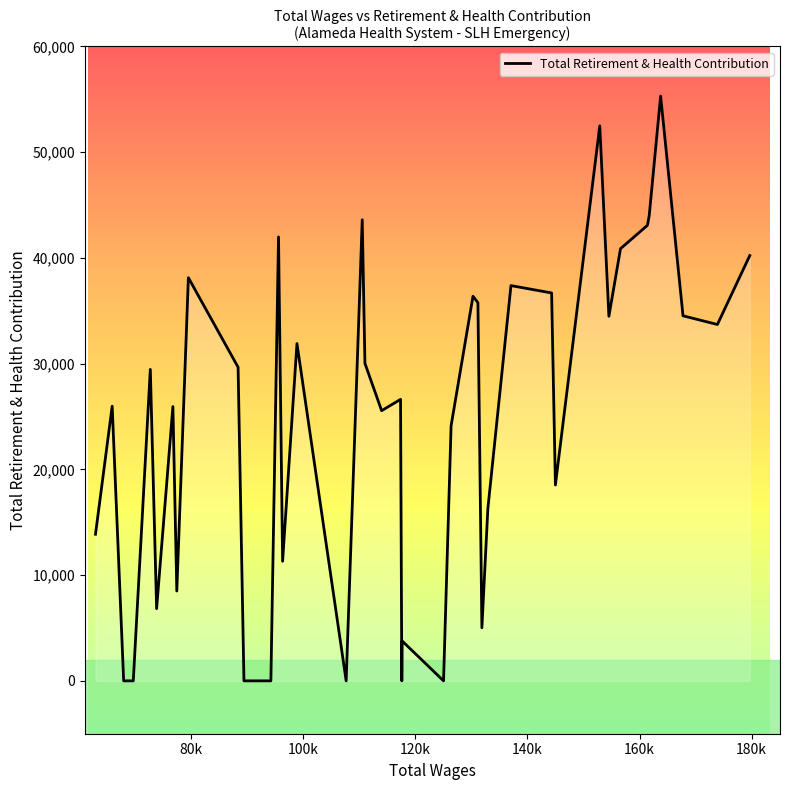

What is the difference between the maximum and minimum values?

55304